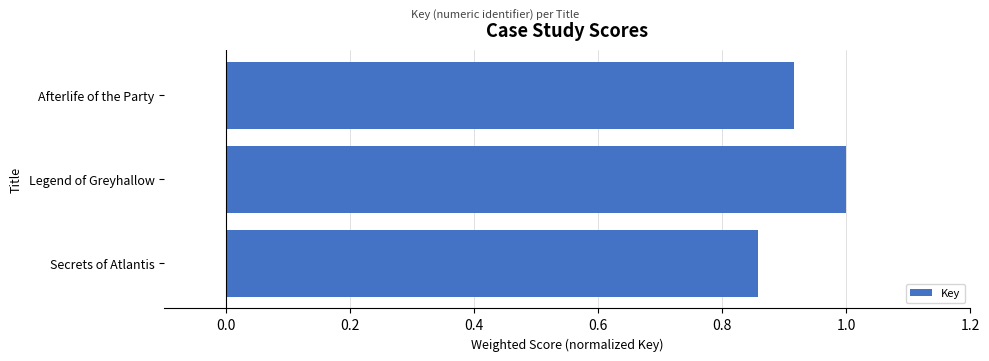

What is the difference between the maximum and minimum values?

0.1